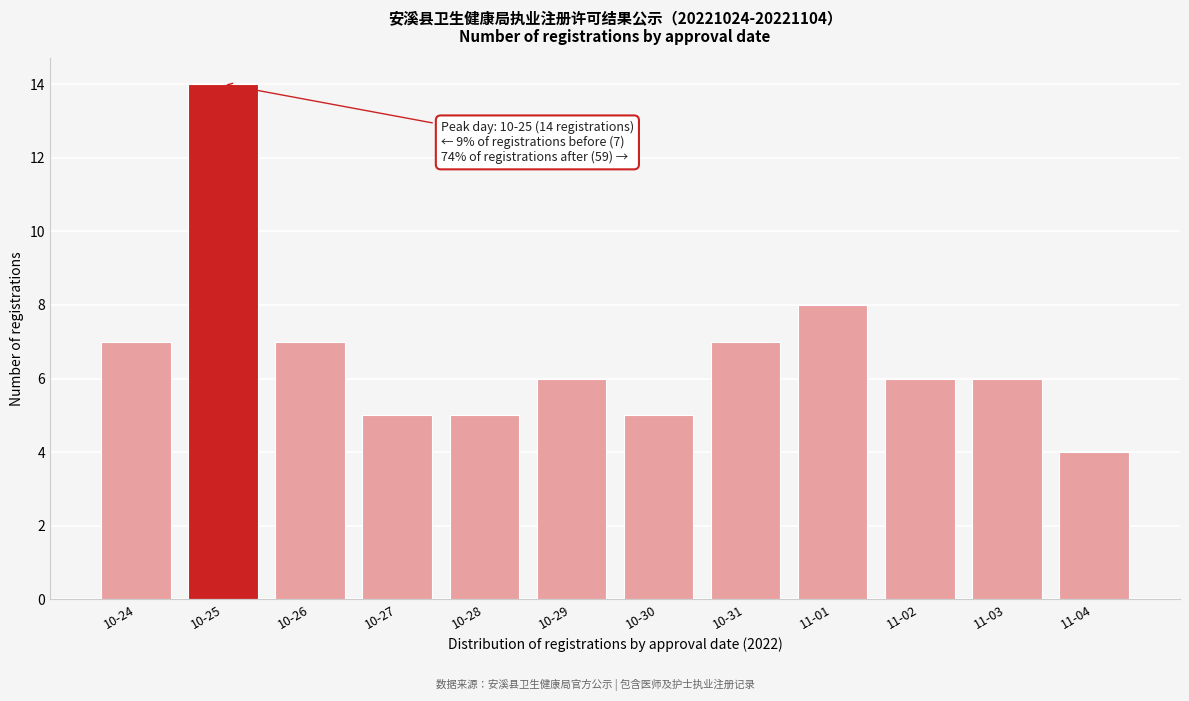

Reading left to right, transcribe all the data shown in this chart.

10-24=7	10-25=14	10-26=7	10-27=5	10-28=5	10-29=6	10-30=5	10-31=7	11-01=8	11-02=6	11-03=6	11-04=4